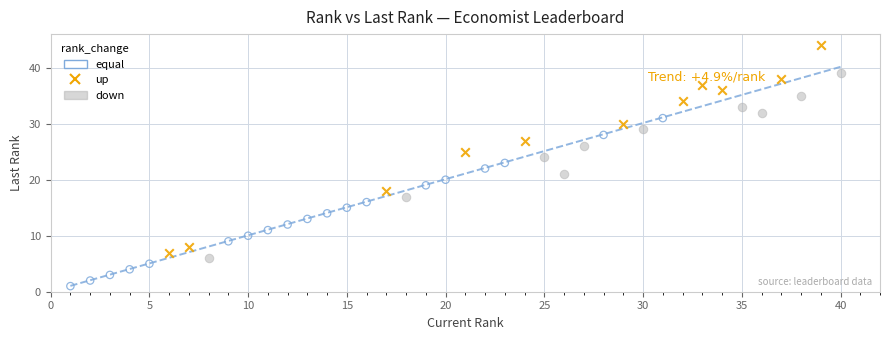

Which series contains the lowest Y value?

equal